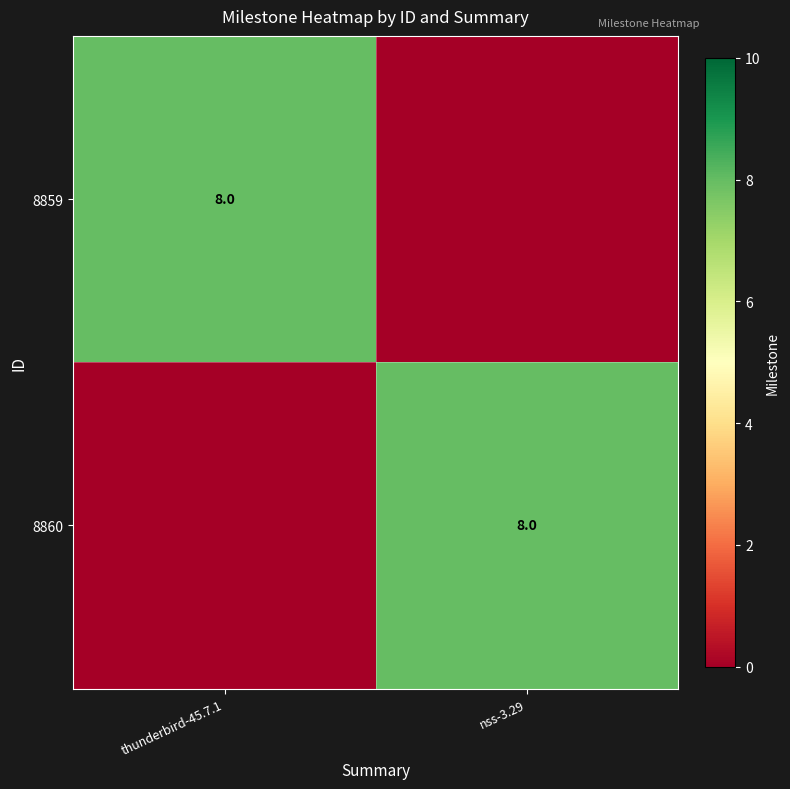

The 8860 series shows 14 at nss-3.29. True or false?

False